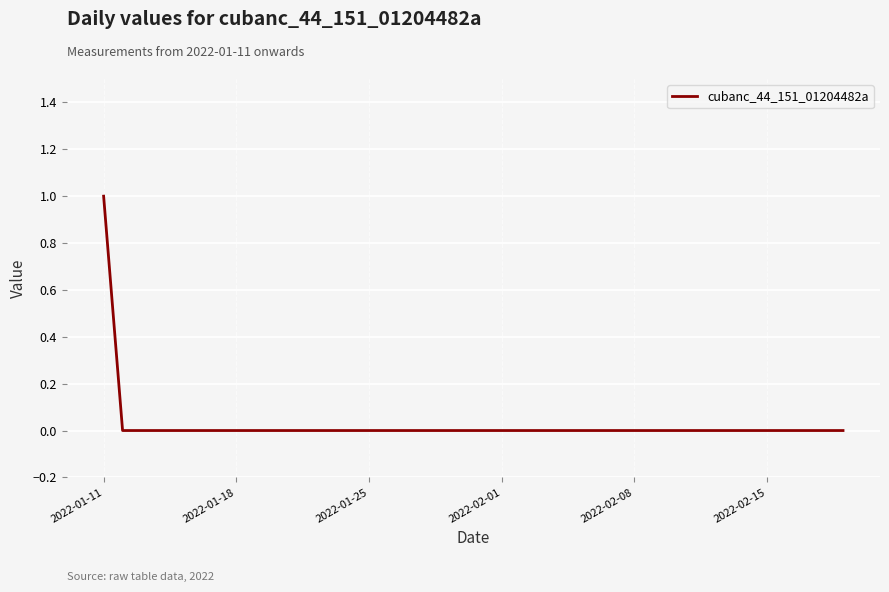

Which category has the highest value across all series?

2022-01-11